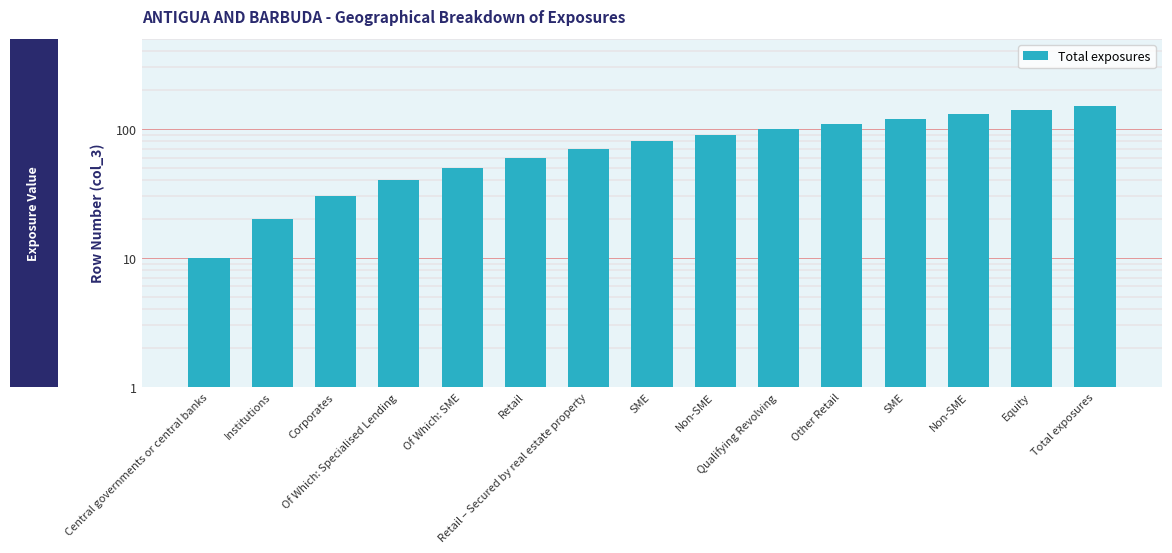

What is the average value?

80